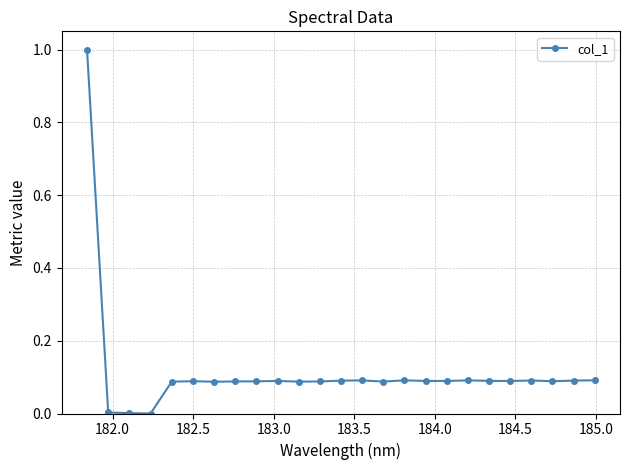

What is the maximum value shown in the chart?

1.0